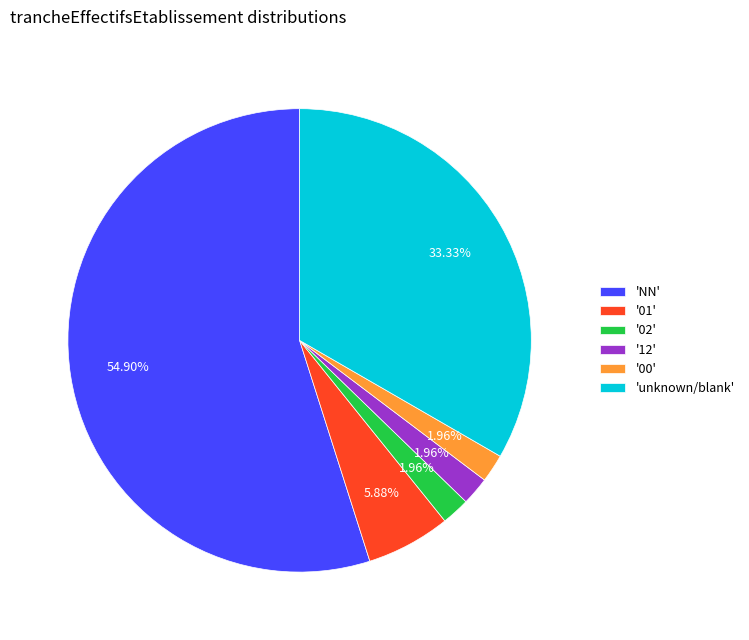

Is '00' the majority of the pie?

No